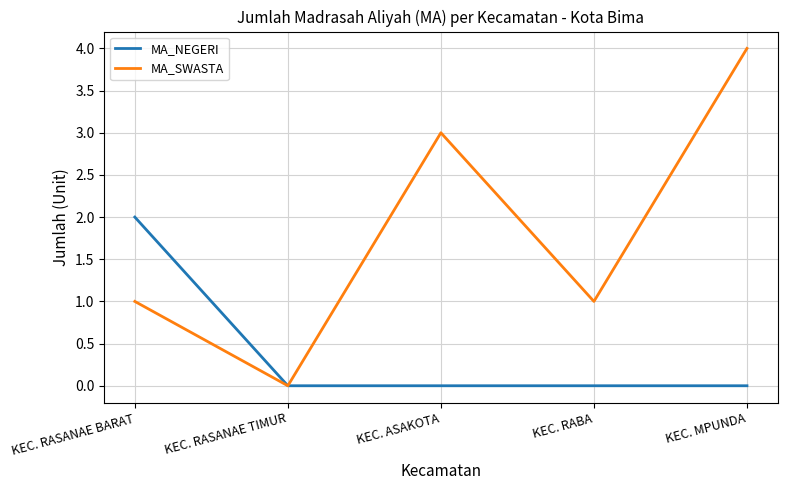

Where is the first local minimum for MA_SWASTA?

KEC. RASANAE TIMUR